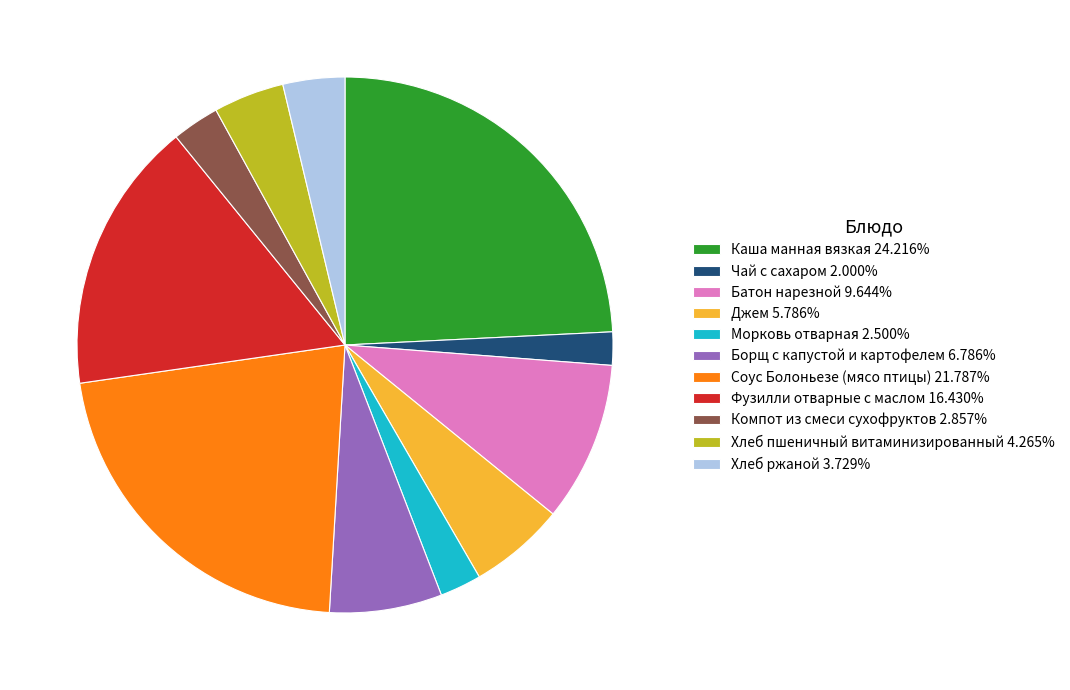

Which category has the biggest portion of the pie?

Каша манная вязкая